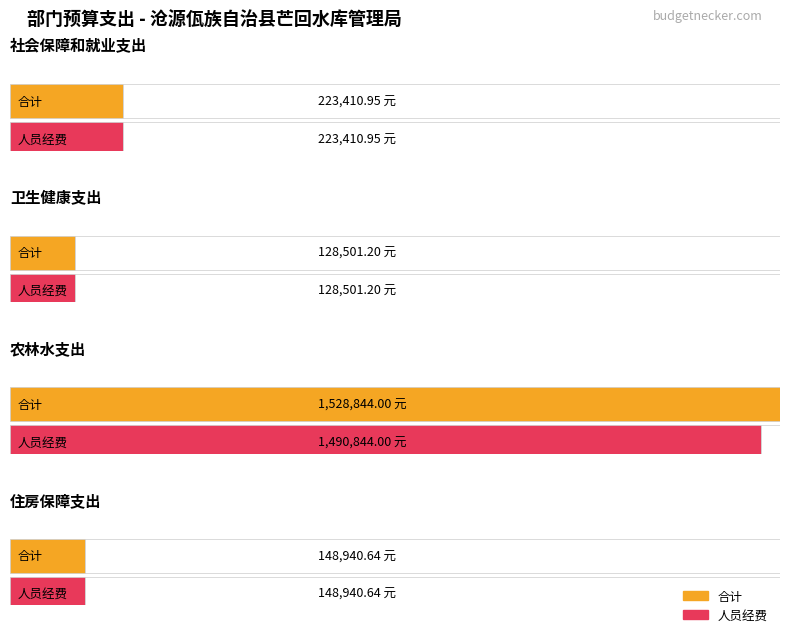

Is the value of 人员经费 at 住房保障支出 greater than the value of 合计 at 卫生健康支出?

Yes